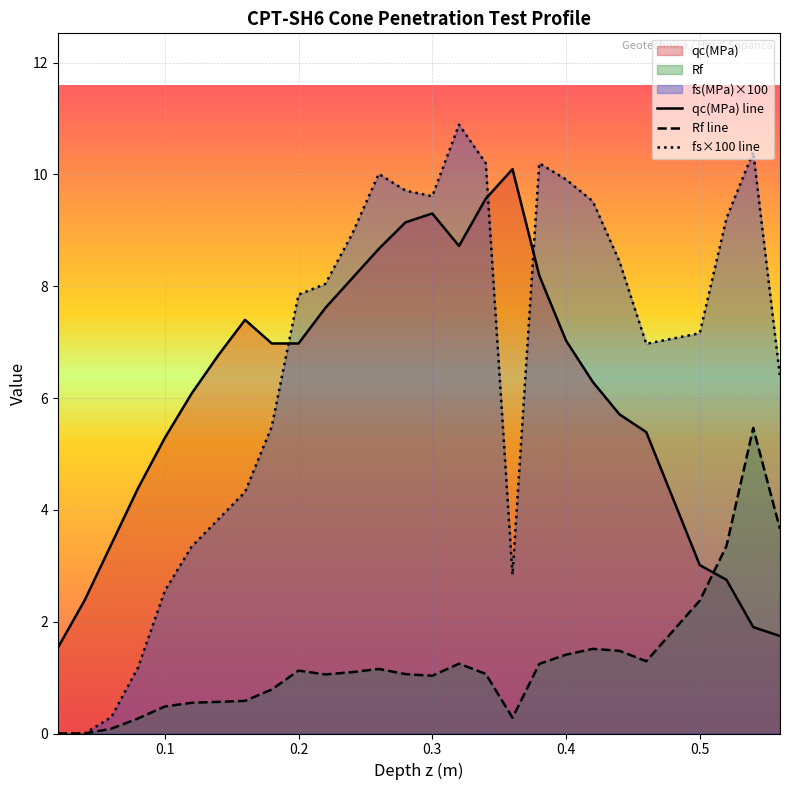

What are all the series names shown in the legend?

qc(MPa) line, Rf line, fs×100 line